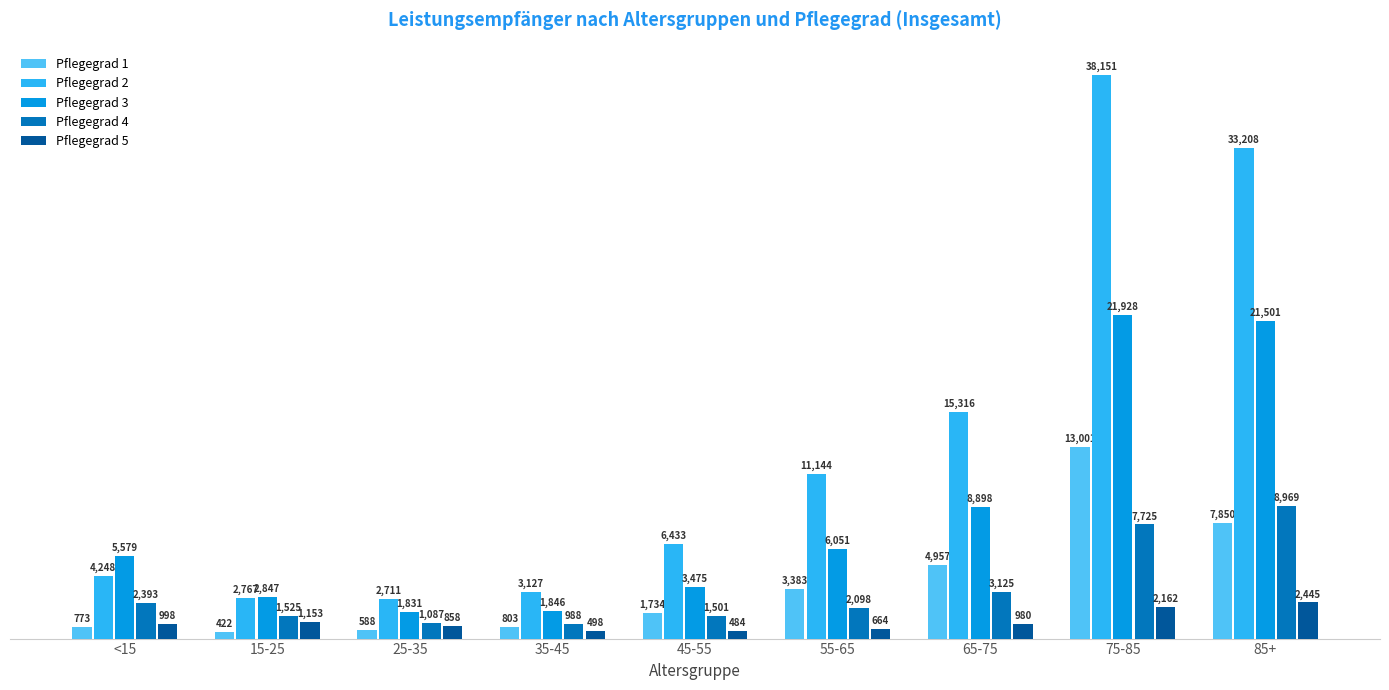

What position from the left is 55-65?

6